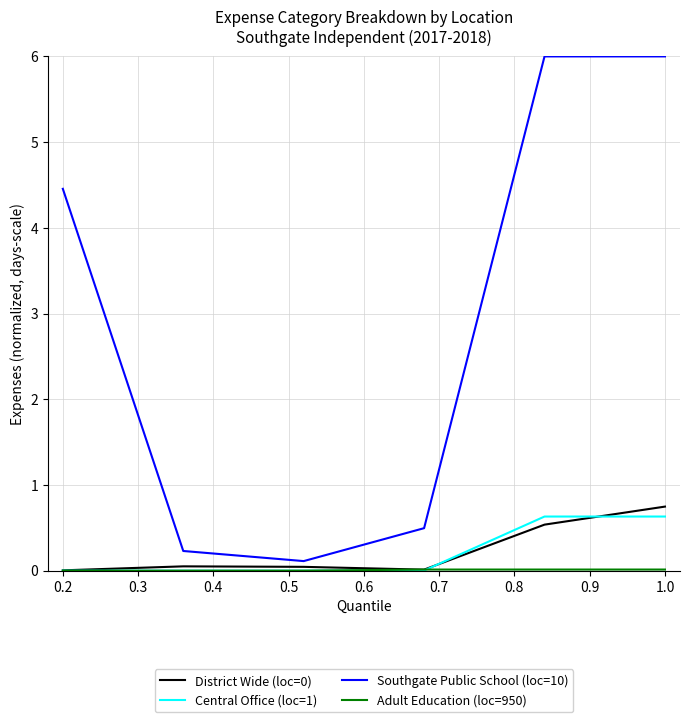

What is the difference between the maximum and second lowest values in the District Wide (loc=0) series?

0.7